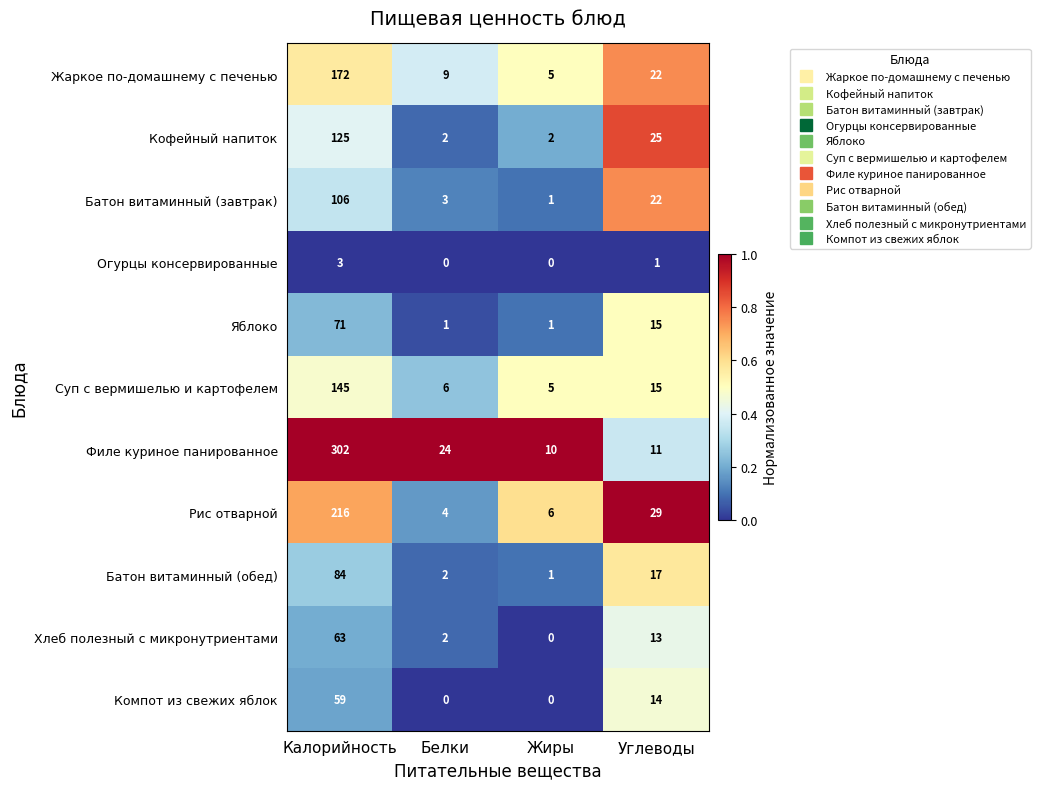

What is the total value across all series at Углеводы?

184